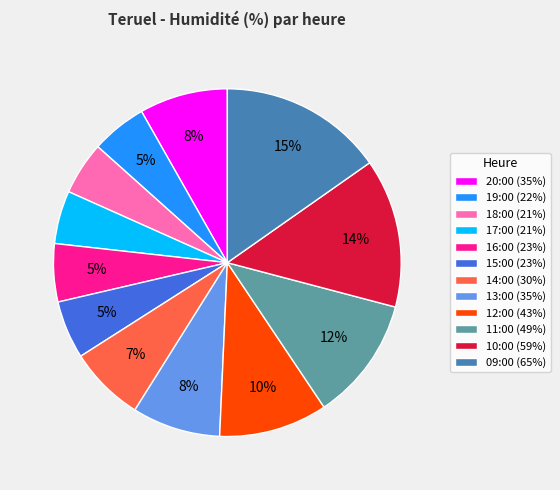

What is the largest slice in the pie chart?

09:00